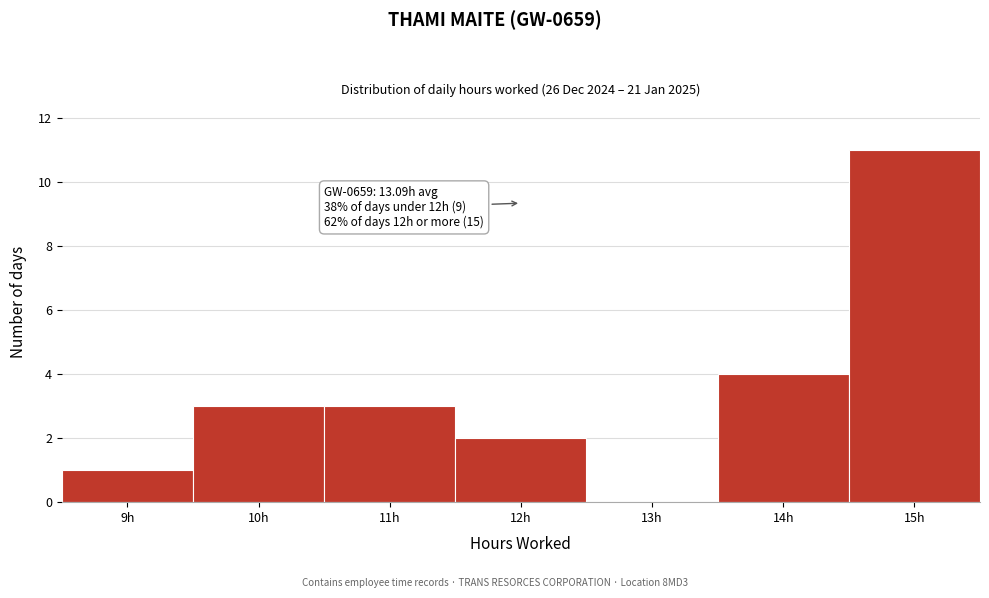

Which range on the x-axis has the tallest bar?

14.5 to 15.5